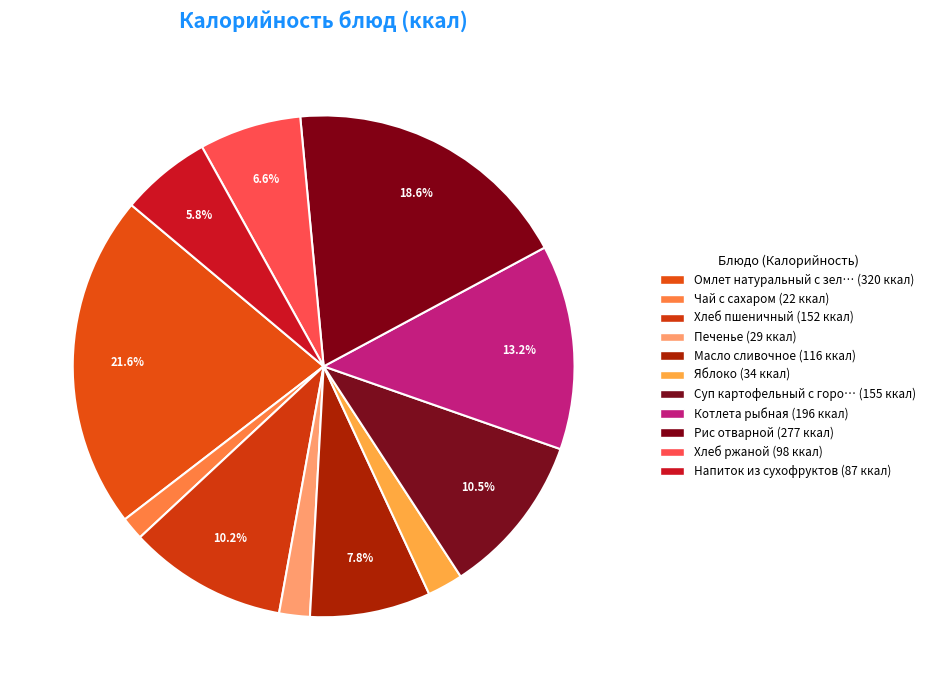

How many slices are in this pie chart?

11